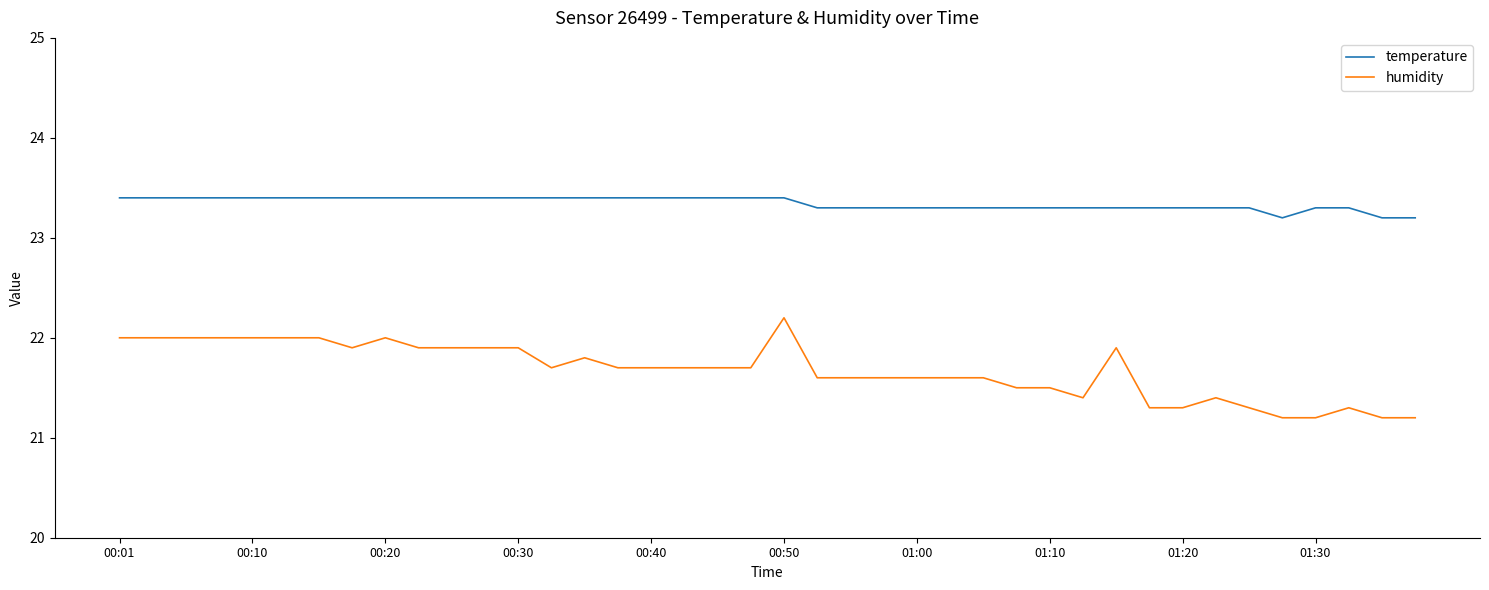

Is this an area chart (filled region under the line)?

No